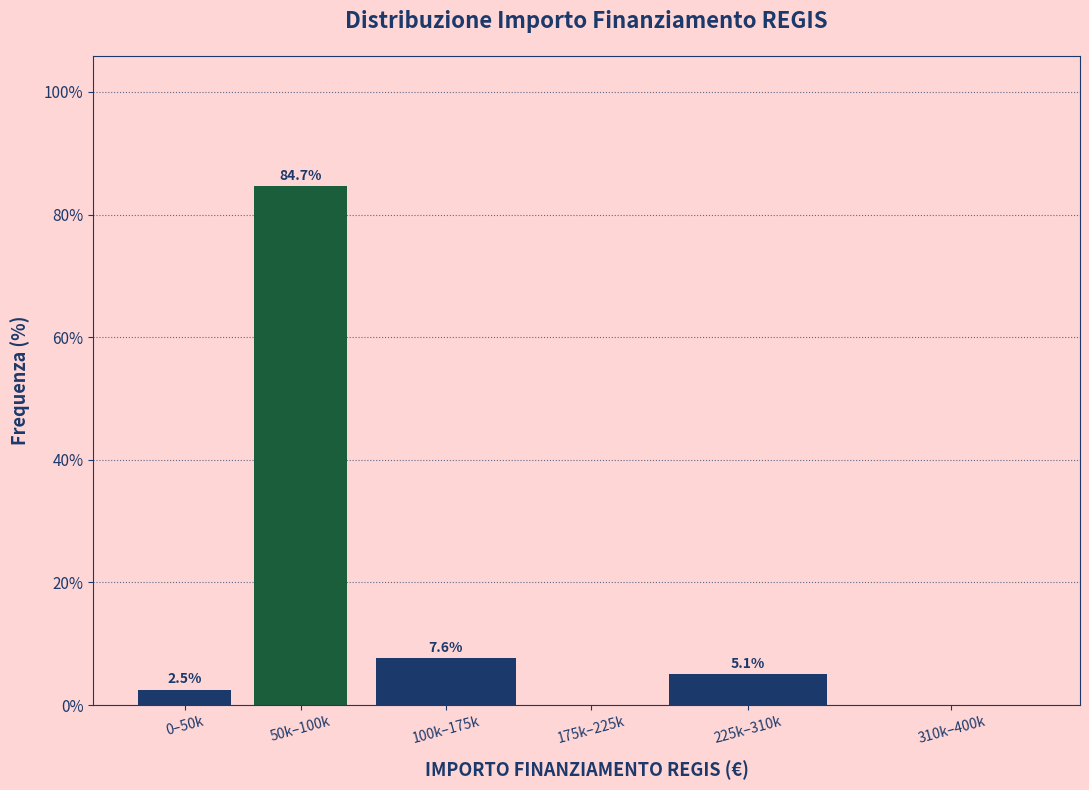

Reading left to right, extract all data points from this chart.

0–50k=2.5	50k–100k=84.7	100k–175k=7.6	175k–225k=0.0	225k–310k=5.1	310k–400k=0.0